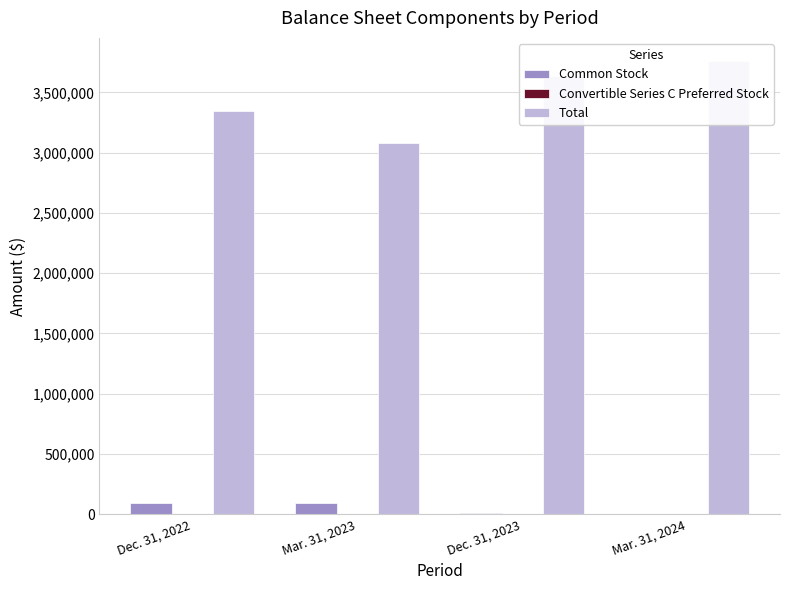

How many bars are there in total?

12